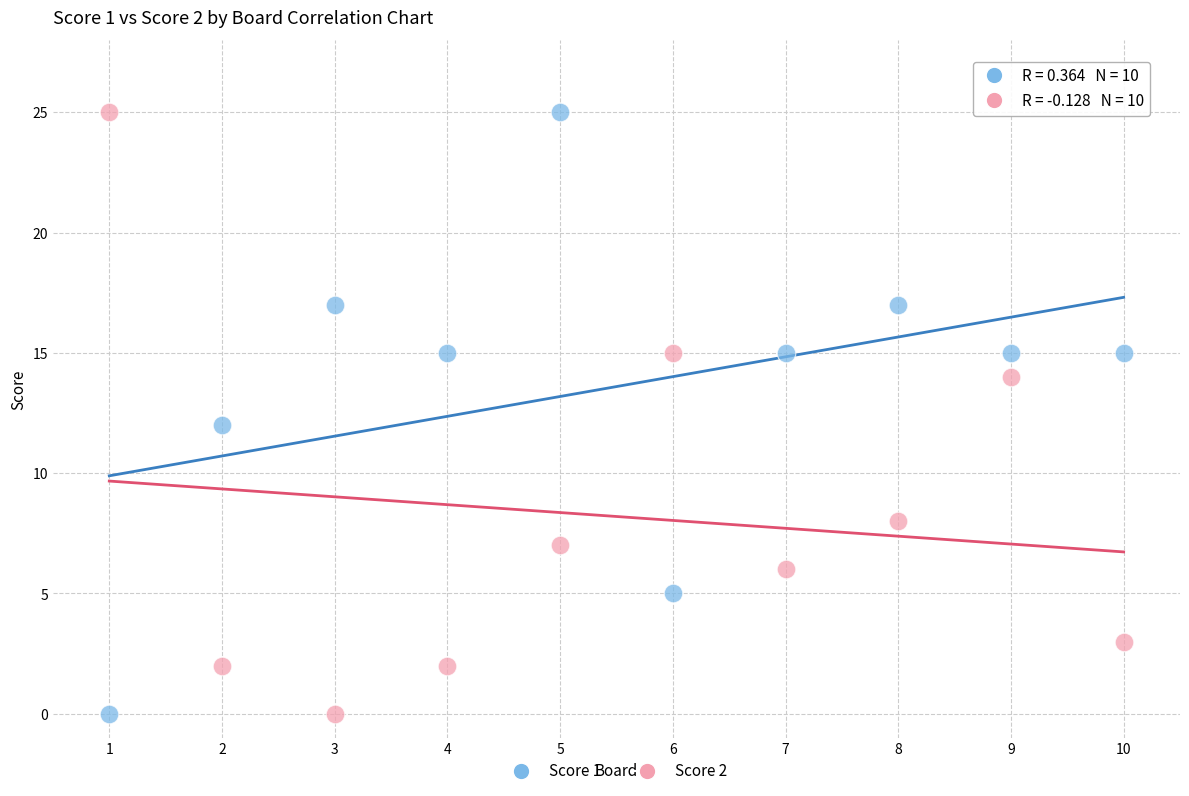

What is the X range (max minus min) for the scatter plot?

9